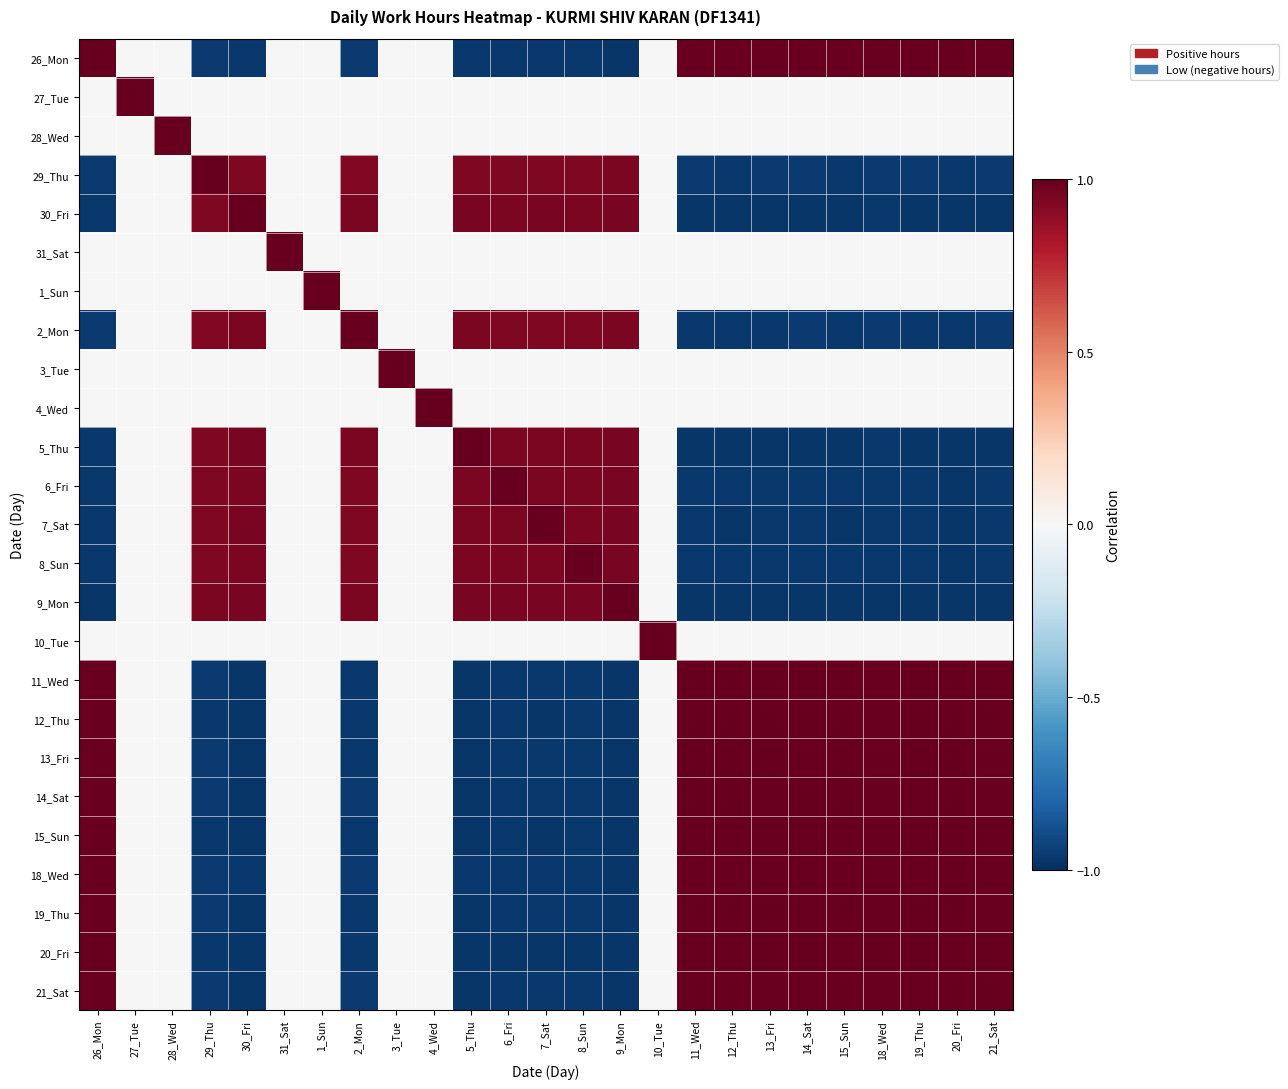

Reading left to right, extract all data points from this chart.

26_Mon: 26_Mon=1.0	27_Tue=0.0	28_Wed=0.0	29_Thu=-1.0	30_Fri=-1.0	31_Sat=0.0	1_Sun=0.0	2_Mon=-1.0	3_Tue=0.0	4_Wed=0.0	5_Thu=-1.0	6_Fri=-1.0	7_Sat=-1.0	8_Sun=-1.0	9_Mon=-1.0	10_Tue=0.0	11_Wed=1.0	12_Thu=1.0	13_Fri=1.0	14_Sat=1.0	15_Sun=1.0	18_Wed=1.0	19_Thu=1.0	20_Fri=1.0	21_Sat=1.0
27_Tue: 26_Mon=0.0	27_Tue=1.0	28_Wed=0.0	29_Thu=-0.0	30_Fri=-0.0	31_Sat=0.0	1_Sun=0.0	2_Mon=-0.0	3_Tue=0.0	4_Wed=0.0	5_Thu=-0.0	6_Fri=-0.0	7_Sat=-0.0	8_Sun=-0.0	9_Mon=-0.0	10_Tue=0.0	11_Wed=0.0	12_Thu=0.0	13_Fri=0.0	14_Sat=0.0	15_Sun=0.0	18_Wed=0.0	19_Thu=0.0	20_Fri=0.0	21_Sat=0.0
28_Wed: 26_Mon=0.0	27_Tue=0.0	28_Wed=1.0	29_Thu=-0.0	30_Fri=-0.0	31_Sat=0.0	1_Sun=0.0	2_Mon=-0.0	3_Tue=0.0	4_Wed=0.0	5_Thu=-0.0	6_Fri=-0.0	7_Sat=-0.0	8_Sun=-0.0	9_Mon=-0.0	10_Tue=0.0	11_Wed=0.0	12_Thu=0.0	13_Fri=0.0	14_Sat=0.0	15_Sun=0.0	18_Wed=0.0	19_Thu=0.0	20_Fri=0.0	21_Sat=0.0
29_Thu: 26_Mon=-1.0	27_Tue=-0.0	28_Wed=-0.0	29_Thu=1.0	30_Fri=0.9	31_Sat=-0.0	1_Sun=-0.0	2_Mon=0.9	3_Tue=-0.0	4_Wed=-0.0	5_Thu=0.9	6_Fri=0.9	7_Sat=0.9	8_Sun=0.9	9_Mon=0.9	10_Tue=-0.0	11_Wed=-1.0	12_Thu=-1.0	13_Fri=-1.0	14_Sat=-1.0	15_Sun=-1.0	18_Wed=-1.0	19_Thu=-1.0	20_Fri=-1.0	21_Sat=-1.0
30_Fri: 26_Mon=-1.0	27_Tue=-0.0	28_Wed=-0.0	29_Thu=0.9	30_Fri=1.0	31_Sat=-0.0	1_Sun=-0.0	2_Mon=0.9	3_Tue=-0.0	4_Wed=-0.0	5_Thu=0.9	6_Fri=0.9	7_Sat=0.9	8_Sun=0.9	9_Mon=1.0	10_Tue=-0.0	11_Wed=-1.0	12_Thu=-1.0	13_Fri=-1.0	14_Sat=-1.0	15_Sun=-1.0	18_Wed=-1.0	19_Thu=-1.0	20_Fri=-1.0	21_Sat=-1.0
31_Sat: 26_Mon=0.0	27_Tue=0.0	28_Wed=0.0	29_Thu=-0.0	30_Fri=-0.0	31_Sat=1.0	1_Sun=0.0	2_Mon=-0.0	3_Tue=0.0	4_Wed=0.0	5_Thu=-0.0	6_Fri=-0.0	7_Sat=-0.0	8_Sun=-0.0	9_Mon=-0.0	10_Tue=0.0	11_Wed=0.0	12_Thu=0.0	13_Fri=0.0	14_Sat=0.0	15_Sun=0.0	18_Wed=0.0	19_Thu=0.0	20_Fri=0.0	21_Sat=0.0
1_Sun: 26_Mon=0.0	27_Tue=0.0	28_Wed=0.0	29_Thu=-0.0	30_Fri=-0.0	31_Sat=0.0	1_Sun=1.0	2_Mon=-0.0	3_Tue=0.0	4_Wed=0.0	5_Thu=-0.0	6_Fri=-0.0	7_Sat=-0.0	8_Sun=-0.0	9_Mon=-0.0	10_Tue=0.0	11_Wed=0.0	12_Thu=0.0	13_Fri=0.0	14_Sat=0.0	15_Sun=0.0	18_Wed=0.0	19_Thu=0.0	20_Fri=0.0	21_Sat=0.0
2_Mon: 26_Mon=-1.0	27_Tue=-0.0	28_Wed=-0.0	29_Thu=0.9	30_Fri=0.9	31_Sat=-0.0	1_Sun=-0.0	2_Mon=1.0	3_Tue=-0.0	4_Wed=-0.0	5_Thu=0.9	6_Fri=0.9	7_Sat=0.9	8_Sun=0.9	9_Mon=0.9	10_Tue=-0.0	11_Wed=-1.0	12_Thu=-1.0	13_Fri=-1.0	14_Sat=-1.0	15_Sun=-1.0	18_Wed=-1.0	19_Thu=-1.0	20_Fri=-1.0	21_Sat=-1.0
3_Tue: 26_Mon=0.0	27_Tue=0.0	28_Wed=0.0	29_Thu=-0.0	30_Fri=-0.0	31_Sat=0.0	1_Sun=0.0	2_Mon=-0.0	3_Tue=1.0	4_Wed=0.0	5_Thu=-0.0	6_Fri=-0.0	7_Sat=-0.0	8_Sun=-0.0	9_Mon=-0.0	10_Tue=0.0	11_Wed=0.0	12_Thu=0.0	13_Fri=0.0	14_Sat=0.0	15_Sun=0.0	18_Wed=0.0	19_Thu=0.0	20_Fri=0.0	21_Sat=0.0
4_Wed: 26_Mon=0.0	27_Tue=0.0	28_Wed=0.0	29_Thu=-0.0	30_Fri=-0.0	31_Sat=0.0	1_Sun=0.0	2_Mon=-0.0	3_Tue=0.0	4_Wed=1.0	5_Thu=-0.0	6_Fri=-0.0	7_Sat=-0.0	8_Sun=-0.0	9_Mon=-0.0	10_Tue=0.0	11_Wed=0.0	12_Thu=0.0	13_Fri=0.0	14_Sat=0.0	15_Sun=0.0	18_Wed=0.0	19_Thu=0.0	20_Fri=0.0	21_Sat=0.0
5_Thu: 26_Mon=-1.0	27_Tue=-0.0	28_Wed=-0.0	29_Thu=0.9	30_Fri=0.9	31_Sat=-0.0	1_Sun=-0.0	2_Mon=0.9	3_Tue=-0.0	4_Wed=-0.0	5_Thu=1.0	6_Fri=0.9	7_Sat=0.9	8_Sun=0.9	9_Mon=1.0	10_Tue=-0.0	11_Wed=-1.0	12_Thu=-1.0	13_Fri=-1.0	14_Sat=-1.0	15_Sun=-1.0	18_Wed=-1.0	19_Thu=-1.0	20_Fri=-1.0	21_Sat=-1.0
6_Fri: 26_Mon=-1.0	27_Tue=-0.0	28_Wed=-0.0	29_Thu=0.9	30_Fri=0.9	31_Sat=-0.0	1_Sun=-0.0	2_Mon=0.9	3_Tue=-0.0	4_Wed=-0.0	5_Thu=0.9	6_Fri=1.0	7_Sat=0.9	8_Sun=0.9	9_Mon=0.9	10_Tue=-0.0	11_Wed=-1.0	12_Thu=-1.0	13_Fri=-1.0	14_Sat=-1.0	15_Sun=-1.0	18_Wed=-1.0	19_Thu=-1.0	20_Fri=-1.0	21_Sat=-1.0
7_Sat: 26_Mon=-1.0	27_Tue=-0.0	28_Wed=-0.0	29_Thu=0.9	30_Fri=0.9	31_Sat=-0.0	1_Sun=-0.0	2_Mon=0.9	3_Tue=-0.0	4_Wed=-0.0	5_Thu=0.9	6_Fri=0.9	7_Sat=1.0	8_Sun=0.9	9_Mon=0.9	10_Tue=-0.0	11_Wed=-1.0	12_Thu=-1.0	13_Fri=-1.0	14_Sat=-1.0	15_Sun=-1.0	18_Wed=-1.0	19_Thu=-1.0	20_Fri=-1.0	21_Sat=-1.0
8_Sun: 26_Mon=-1.0	27_Tue=-0.0	28_Wed=-0.0	29_Thu=0.9	30_Fri=0.9	31_Sat=-0.0	1_Sun=-0.0	2_Mon=0.9	3_Tue=-0.0	4_Wed=-0.0	5_Thu=0.9	6_Fri=0.9	7_Sat=0.9	8_Sun=1.0	9_Mon=0.9	10_Tue=-0.0	11_Wed=-1.0	12_Thu=-1.0	13_Fri=-1.0	14_Sat=-1.0	15_Sun=-1.0	18_Wed=-1.0	19_Thu=-1.0	20_Fri=-1.0	21_Sat=-1.0
9_Mon: 26_Mon=-1.0	27_Tue=-0.0	28_Wed=-0.0	29_Thu=0.9	30_Fri=1.0	31_Sat=-0.0	1_Sun=-0.0	2_Mon=0.9	3_Tue=-0.0	4_Wed=-0.0	5_Thu=1.0	6_Fri=0.9	7_Sat=0.9	8_Sun=0.9	9_Mon=1.0	10_Tue=-0.0	11_Wed=-1.0	12_Thu=-1.0	13_Fri=-1.0	14_Sat=-1.0	15_Sun=-1.0	18_Wed=-1.0	19_Thu=-1.0	20_Fri=-1.0	21_Sat=-1.0
10_Tue: 26_Mon=0.0	27_Tue=0.0	28_Wed=0.0	29_Thu=-0.0	30_Fri=-0.0	31_Sat=0.0	1_Sun=0.0	2_Mon=-0.0	3_Tue=0.0	4_Wed=0.0	5_Thu=-0.0	6_Fri=-0.0	7_Sat=-0.0	8_Sun=-0.0	9_Mon=-0.0	10_Tue=1.0	11_Wed=0.0	12_Thu=0.0	13_Fri=0.0	14_Sat=0.0	15_Sun=0.0	18_Wed=0.0	19_Thu=0.0	20_Fri=0.0	21_Sat=0.0
11_Wed: 26_Mon=1.0	27_Tue=0.0	28_Wed=0.0	29_Thu=-1.0	30_Fri=-1.0	31_Sat=0.0	1_Sun=0.0	2_Mon=-1.0	3_Tue=0.0	4_Wed=0.0	5_Thu=-1.0	6_Fri=-1.0	7_Sat=-1.0	8_Sun=-1.0	9_Mon=-1.0	10_Tue=0.0	11_Wed=1.0	12_Thu=1.0	13_Fri=1.0	14_Sat=1.0	15_Sun=1.0	18_Wed=1.0	19_Thu=1.0	20_Fri=1.0	21_Sat=1.0
12_Thu: 26_Mon=1.0	27_Tue=0.0	28_Wed=0.0	29_Thu=-1.0	30_Fri=-1.0	31_Sat=0.0	1_Sun=0.0	2_Mon=-1.0	3_Tue=0.0	4_Wed=0.0	5_Thu=-1.0	6_Fri=-1.0	7_Sat=-1.0	8_Sun=-1.0	9_Mon=-1.0	10_Tue=0.0	11_Wed=1.0	12_Thu=1.0	13_Fri=1.0	14_Sat=1.0	15_Sun=1.0	18_Wed=1.0	19_Thu=1.0	20_Fri=1.0	21_Sat=1.0
13_Fri: 26_Mon=1.0	27_Tue=0.0	28_Wed=0.0	29_Thu=-1.0	30_Fri=-1.0	31_Sat=0.0	1_Sun=0.0	2_Mon=-1.0	3_Tue=0.0	4_Wed=0.0	5_Thu=-1.0	6_Fri=-1.0	7_Sat=-1.0	8_Sun=-1.0	9_Mon=-1.0	10_Tue=0.0	11_Wed=1.0	12_Thu=1.0	13_Fri=1.0	14_Sat=1.0	15_Sun=1.0	18_Wed=1.0	19_Thu=1.0	20_Fri=1.0	21_Sat=1.0
14_Sat: 26_Mon=1.0	27_Tue=0.0	28_Wed=0.0	29_Thu=-1.0	30_Fri=-1.0	31_Sat=0.0	1_Sun=0.0	2_Mon=-1.0	3_Tue=0.0	4_Wed=0.0	5_Thu=-1.0	6_Fri=-1.0	7_Sat=-1.0	8_Sun=-1.0	9_Mon=-1.0	10_Tue=0.0	11_Wed=1.0	12_Thu=1.0	13_Fri=1.0	14_Sat=1.0	15_Sun=1.0	18_Wed=1.0	19_Thu=1.0	20_Fri=1.0	21_Sat=1.0
15_Sun: 26_Mon=1.0	27_Tue=0.0	28_Wed=0.0	29_Thu=-1.0	30_Fri=-1.0	31_Sat=0.0	1_Sun=0.0	2_Mon=-1.0	3_Tue=0.0	4_Wed=0.0	5_Thu=-1.0	6_Fri=-1.0	7_Sat=-1.0	8_Sun=-1.0	9_Mon=-1.0	10_Tue=0.0	11_Wed=1.0	12_Thu=1.0	13_Fri=1.0	14_Sat=1.0	15_Sun=1.0	18_Wed=1.0	19_Thu=1.0	20_Fri=1.0	21_Sat=1.0
18_Wed: 26_Mon=1.0	27_Tue=0.0	28_Wed=0.0	29_Thu=-1.0	30_Fri=-1.0	31_Sat=0.0	1_Sun=0.0	2_Mon=-1.0	3_Tue=0.0	4_Wed=0.0	5_Thu=-1.0	6_Fri=-1.0	7_Sat=-1.0	8_Sun=-1.0	9_Mon=-1.0	10_Tue=0.0	11_Wed=1.0	12_Thu=1.0	13_Fri=1.0	14_Sat=1.0	15_Sun=1.0	18_Wed=1.0	19_Thu=1.0	20_Fri=1.0	21_Sat=1.0
19_Thu: 26_Mon=1.0	27_Tue=0.0	28_Wed=0.0	29_Thu=-1.0	30_Fri=-1.0	31_Sat=0.0	1_Sun=0.0	2_Mon=-1.0	3_Tue=0.0	4_Wed=0.0	5_Thu=-1.0	6_Fri=-1.0	7_Sat=-1.0	8_Sun=-1.0	9_Mon=-1.0	10_Tue=0.0	11_Wed=1.0	12_Thu=1.0	13_Fri=1.0	14_Sat=1.0	15_Sun=1.0	18_Wed=1.0	19_Thu=1.0	20_Fri=1.0	21_Sat=1.0
20_Fri: 26_Mon=1.0	27_Tue=0.0	28_Wed=0.0	29_Thu=-1.0	30_Fri=-1.0	31_Sat=0.0	1_Sun=0.0	2_Mon=-1.0	3_Tue=0.0	4_Wed=0.0	5_Thu=-1.0	6_Fri=-1.0	7_Sat=-1.0	8_Sun=-1.0	9_Mon=-1.0	10_Tue=0.0	11_Wed=1.0	12_Thu=1.0	13_Fri=1.0	14_Sat=1.0	15_Sun=1.0	18_Wed=1.0	19_Thu=1.0	20_Fri=1.0	21_Sat=1.0
21_Sat: 26_Mon=1.0	27_Tue=0.0	28_Wed=0.0	29_Thu=-1.0	30_Fri=-1.0	31_Sat=0.0	1_Sun=0.0	2_Mon=-1.0	3_Tue=0.0	4_Wed=0.0	5_Thu=-1.0	6_Fri=-1.0	7_Sat=-1.0	8_Sun=-1.0	9_Mon=-1.0	10_Tue=0.0	11_Wed=1.0	12_Thu=1.0	13_Fri=1.0	14_Sat=1.0	15_Sun=1.0	18_Wed=1.0	19_Thu=1.0	20_Fri=1.0	21_Sat=1.0